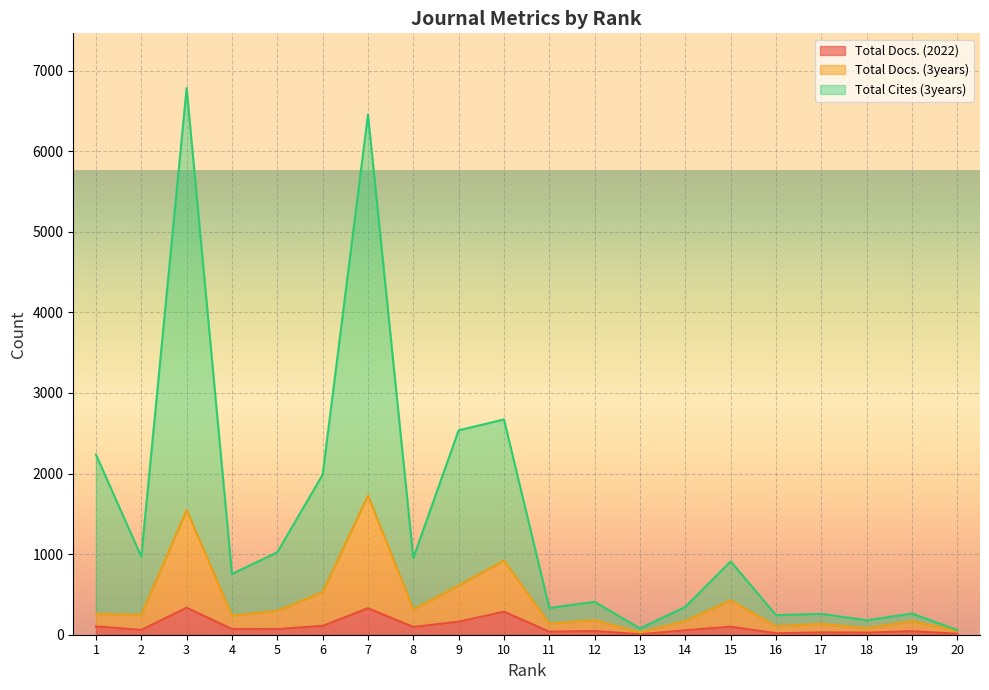

What is the approximate value of Total Cites (3years) at 2, to the nearest 50?

950